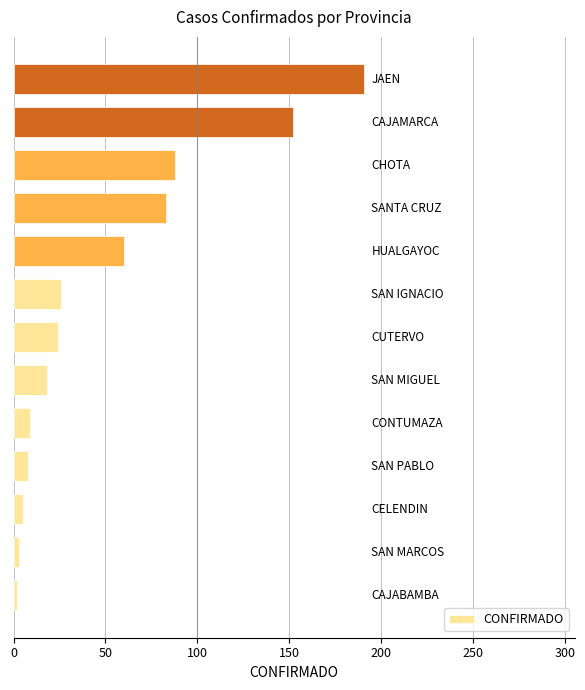

What is the average value?

51